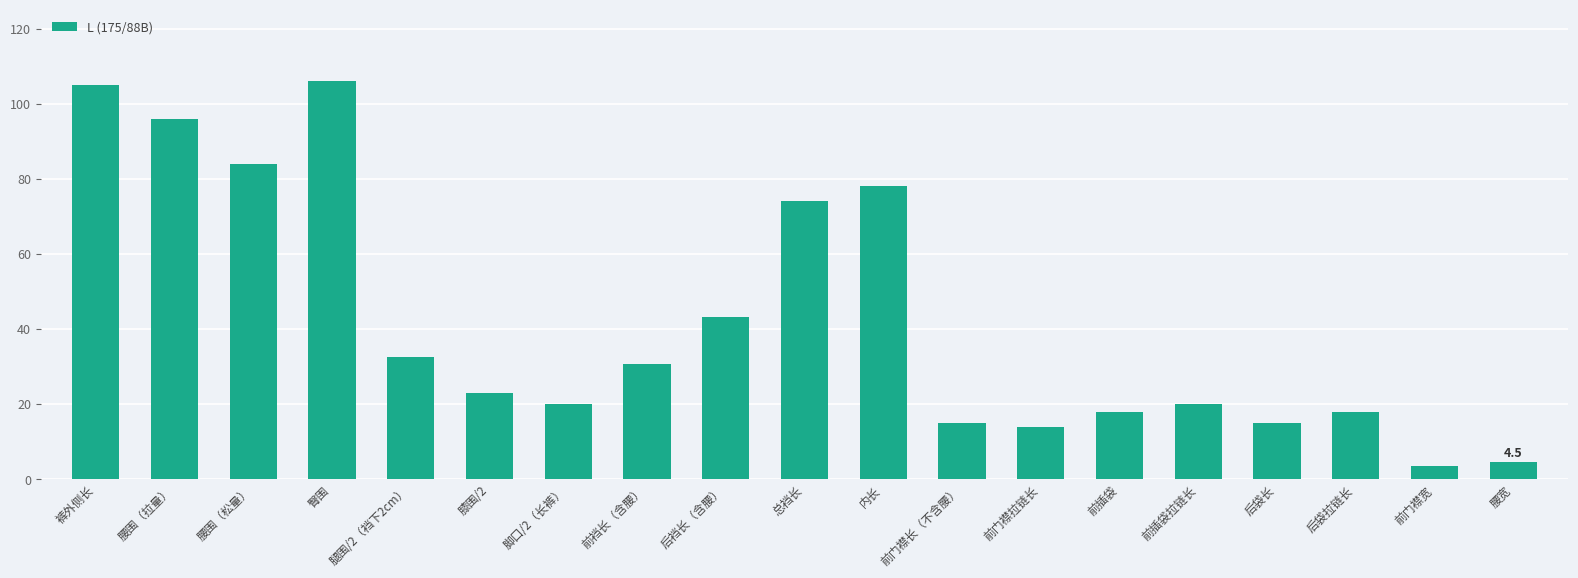

True or false: the data shows 23.0 at 膝围/2.

True